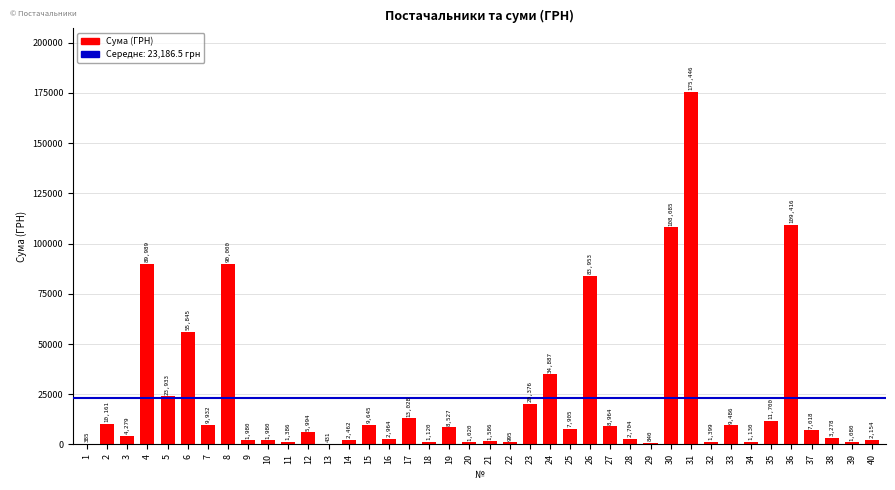

Which has a higher value, 33 or 14?

33